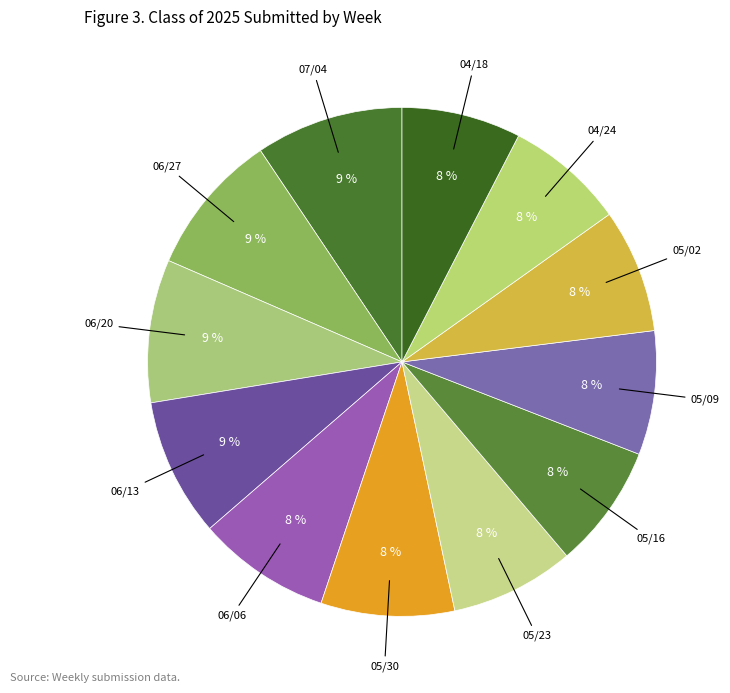

How many segments does this pie chart have?

12